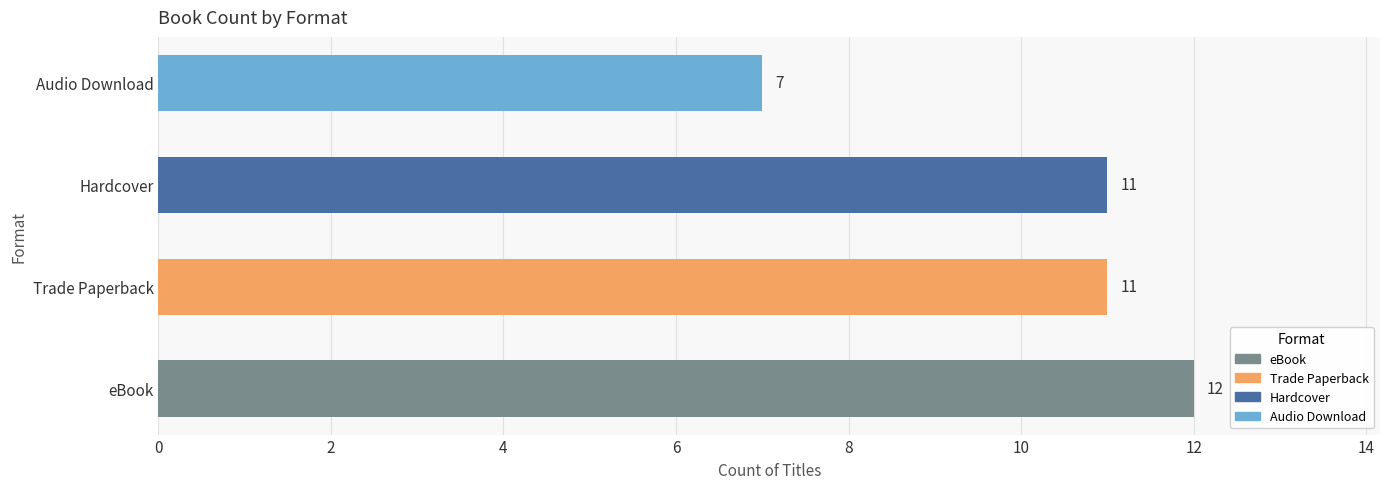

Reading bottom to top, what are all the values shown in this chart?

eBook=12	Trade Paperback=11	Hardcover=11	Audio Download=7